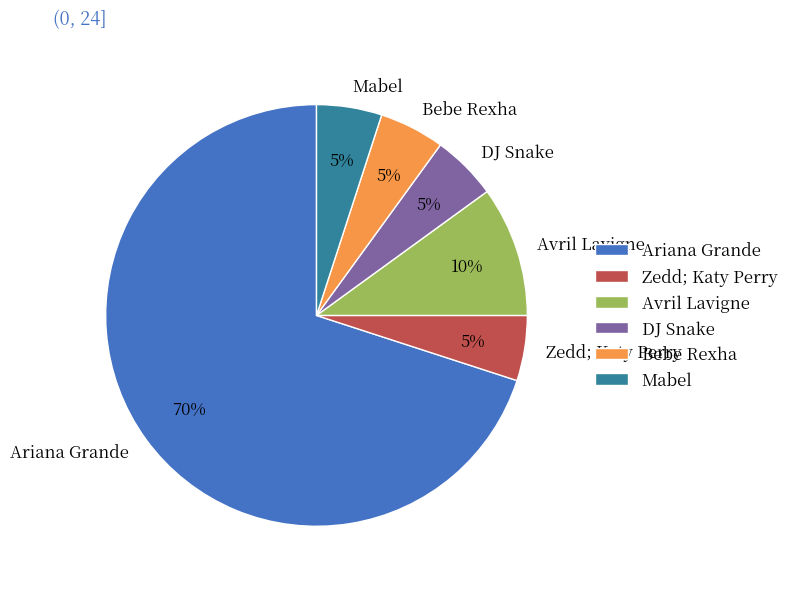

Do Mabel and Ariana Grande together represent more than half of the pie?

Yes